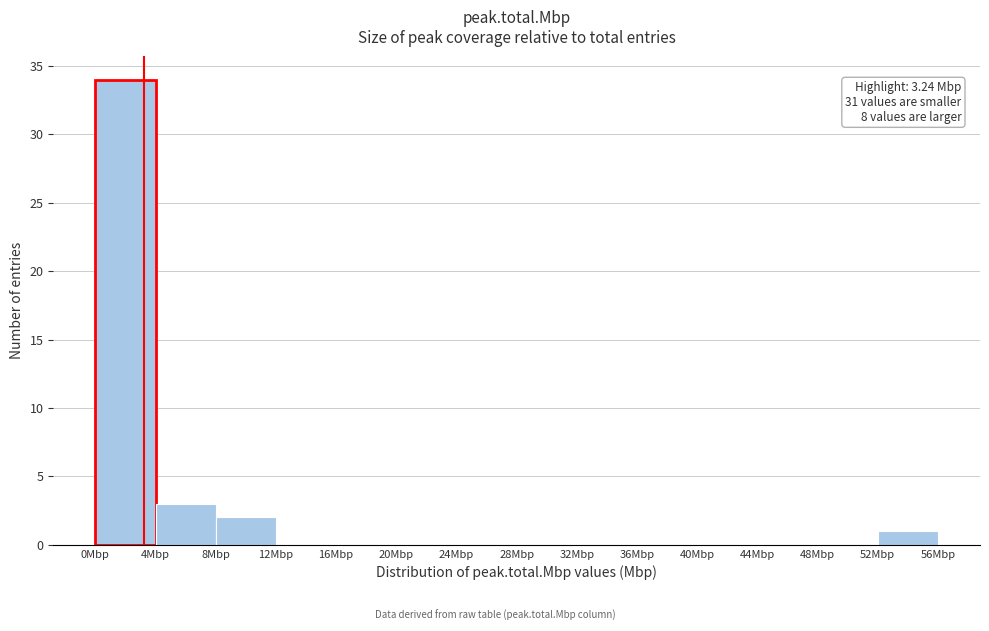

Over which range of the x-axis is the bar tallest?

0 to 4